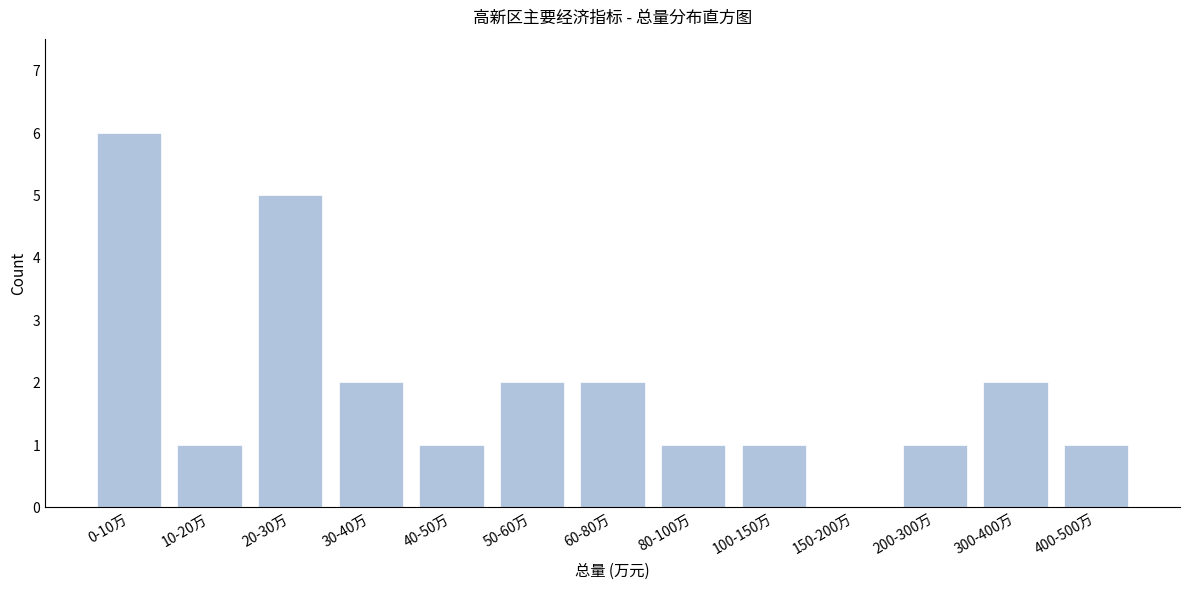

Reading left to right, extract all data points from this chart.

0-10万=6	10-20万=1	20-30万=5	30-40万=2	40-50万=1	50-60万=2	60-80万=2	80-100万=1	100-150万=1	150-200万=0	200-300万=1	300-400万=2	400-500万=1